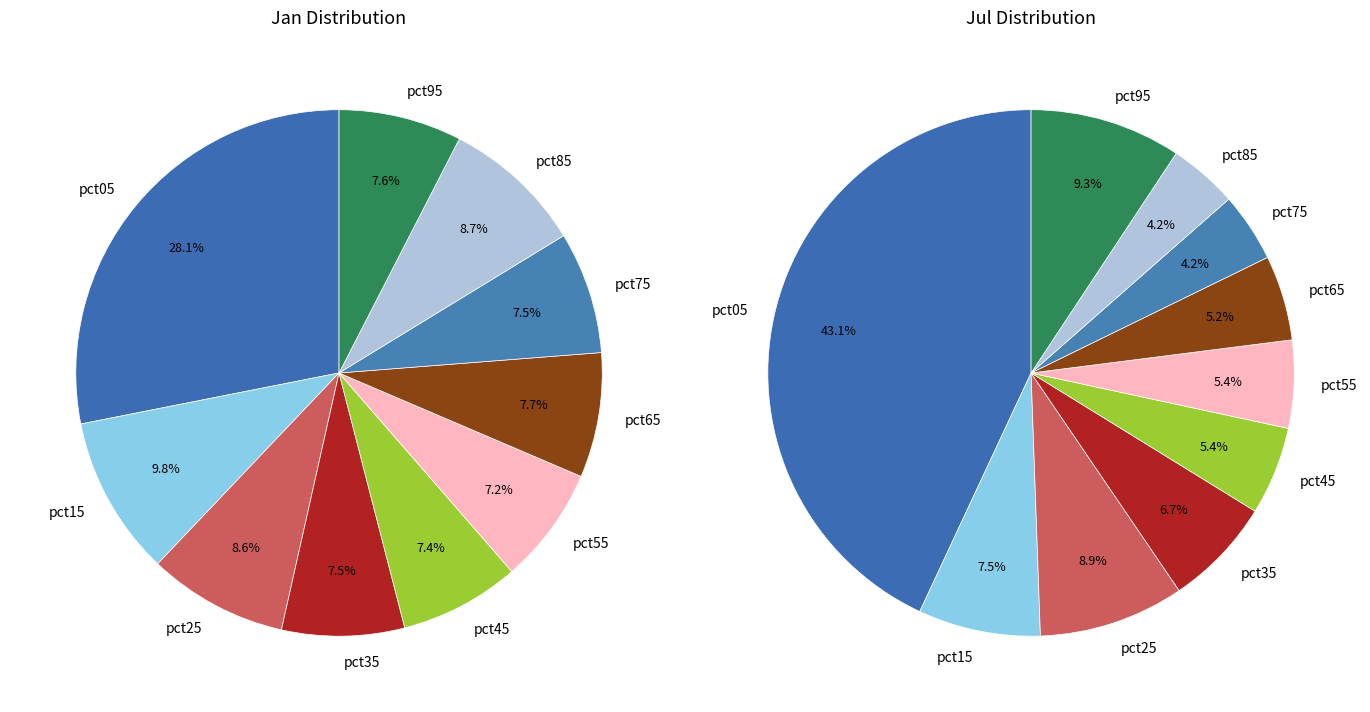

To the nearest percent, what is the difference between the largest and smallest slice percentages?

21%